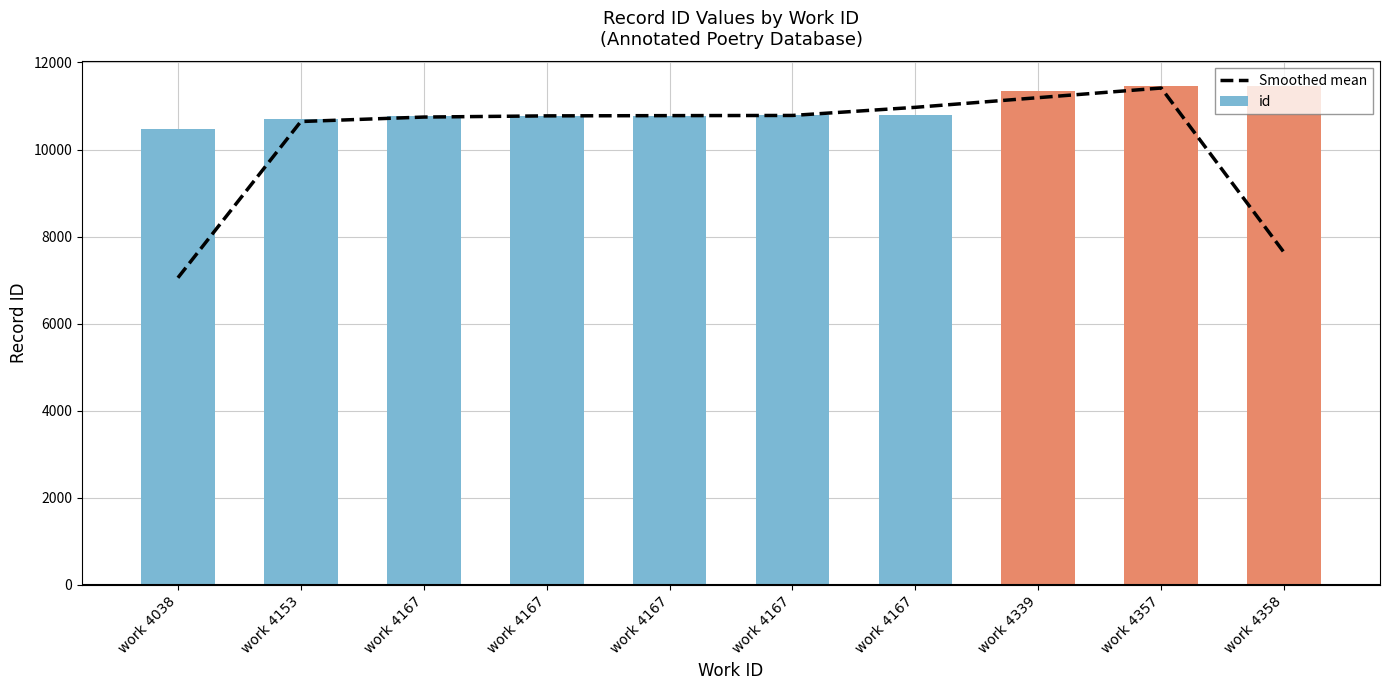

Reading left to right, transcribe all the data shown in this chart.

Smoothed mean: 7055.0	10644.0	10746.7	10774.0	10779.7	10783.7	10970.3	11192.3	11413.7	7633.7
id: 10467.0	10698.0	10767.0	10775.0	10780.0	10784.0	10787.0	11340.0	11450.0	11451.0